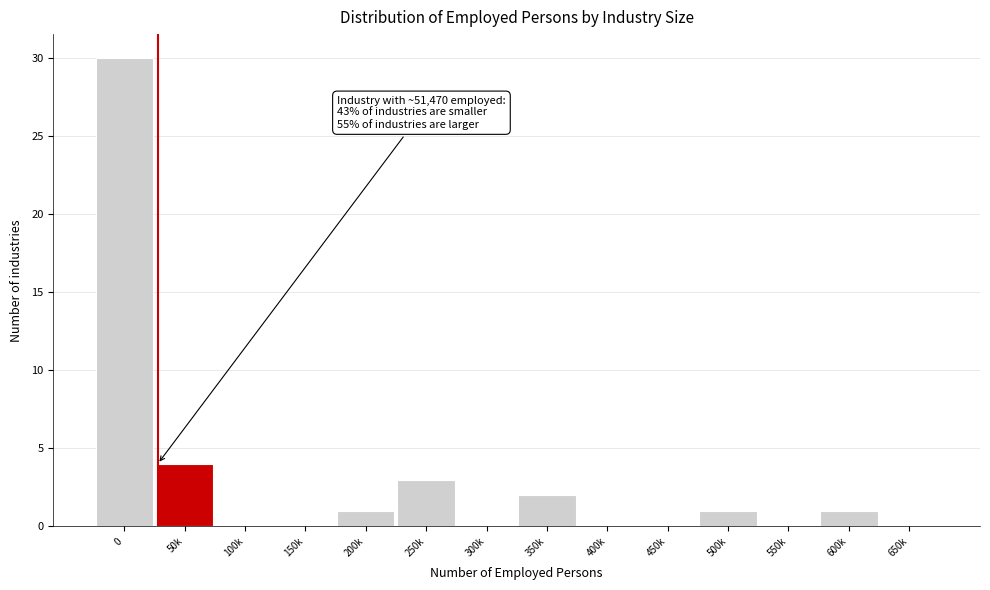

Reading right to left, extract all data points from this chart.

650k=0	600k=1	550k=0	500k=1	450k=0	400k=0	350k=2	300k=0	250k=3	200k=1	150k=0	100k=0	50k=4	0=30